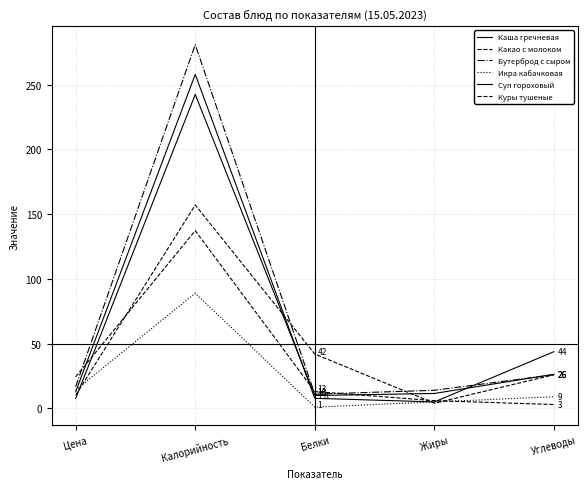

Reading left to right, what are all the values shown in this chart?

Каша гречневая: 12.9	258.0	7.8	5.0	43.8
Какао с молоком: 10.2	157.1	42.0	4.0	26.0
Бутерброд с сыром: 16.8	281.0	11.0	14.0	26.0
Икра кабачковая: 14.2	89.0	1.0	5.0	9.0
Суп гороховый: 7.7	242.5	10.0	11.5	26.4
Куры тушеные: 24.4	137.3	13.0	6.0	3.0